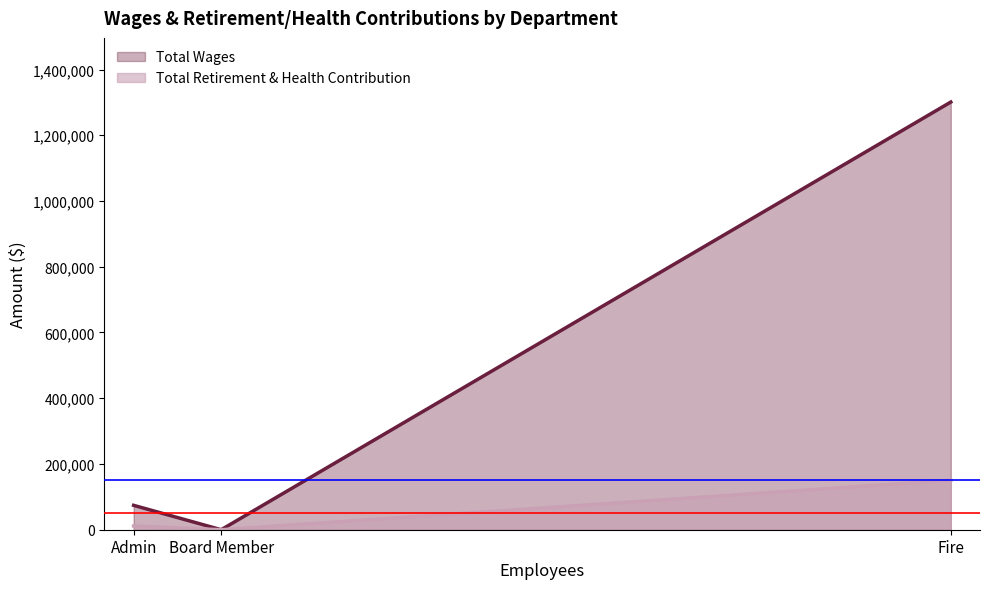

Which category has the highest value in the Total Wages (line) series?

Fire